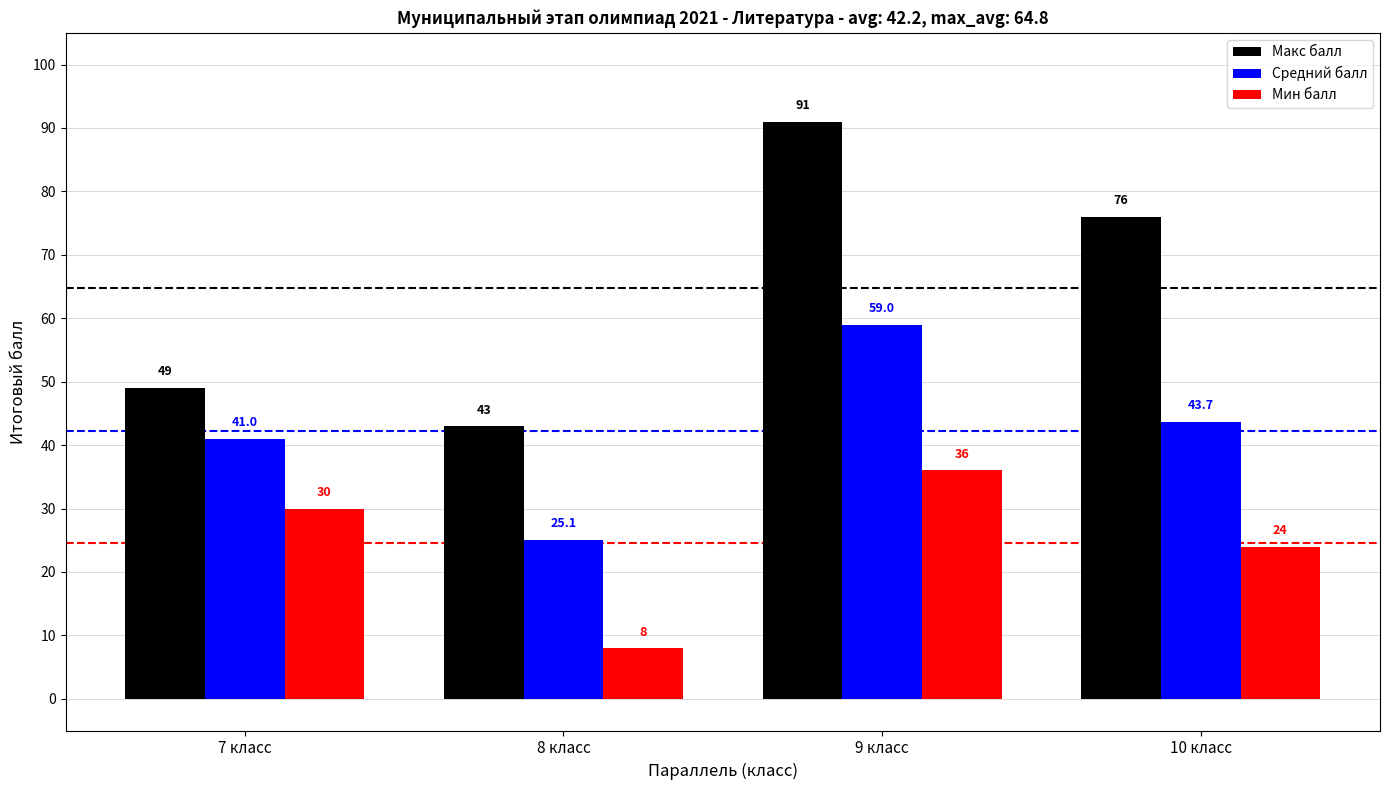

What is the difference between the Мин балл values at 8 класс and 10 класс?

16.0